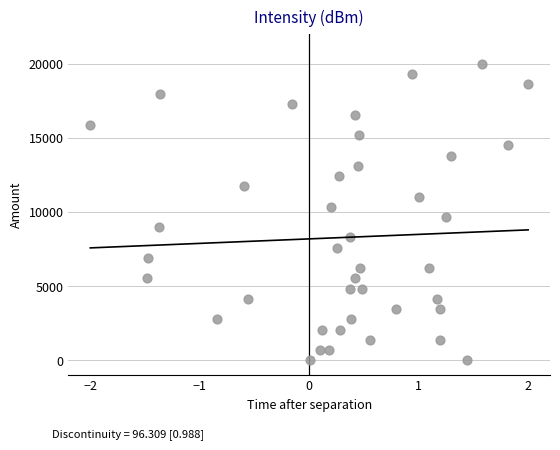

What is the range of X values (max minus min)?

4.0